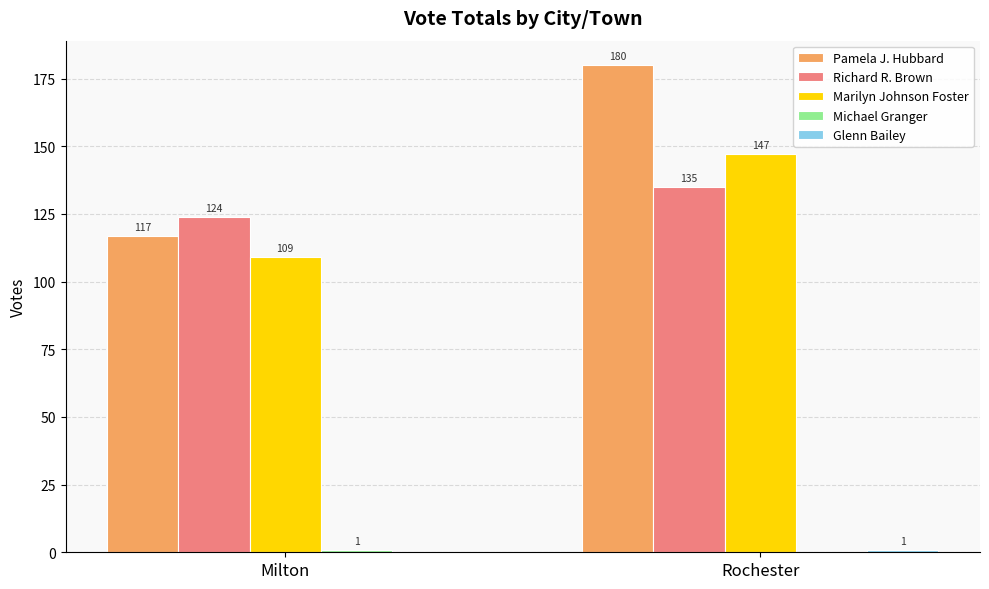

Which series changed the most between Milton and Rochester?

Pamela J. Hubbard